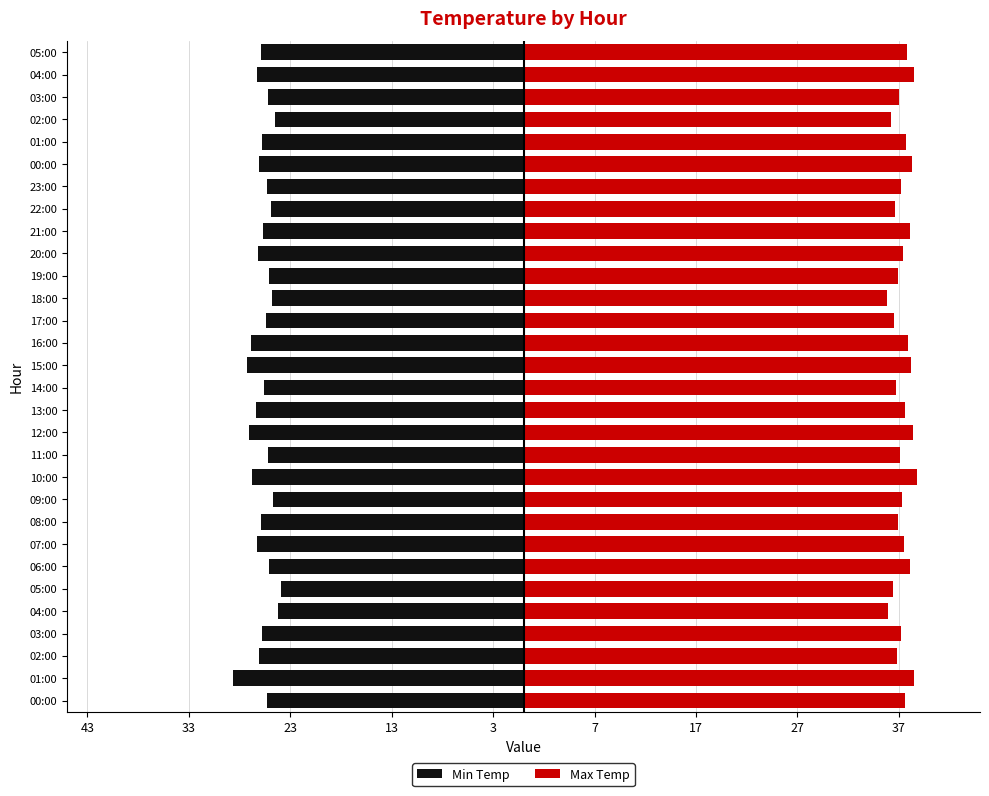

Does the chart contain stacked bars?

No